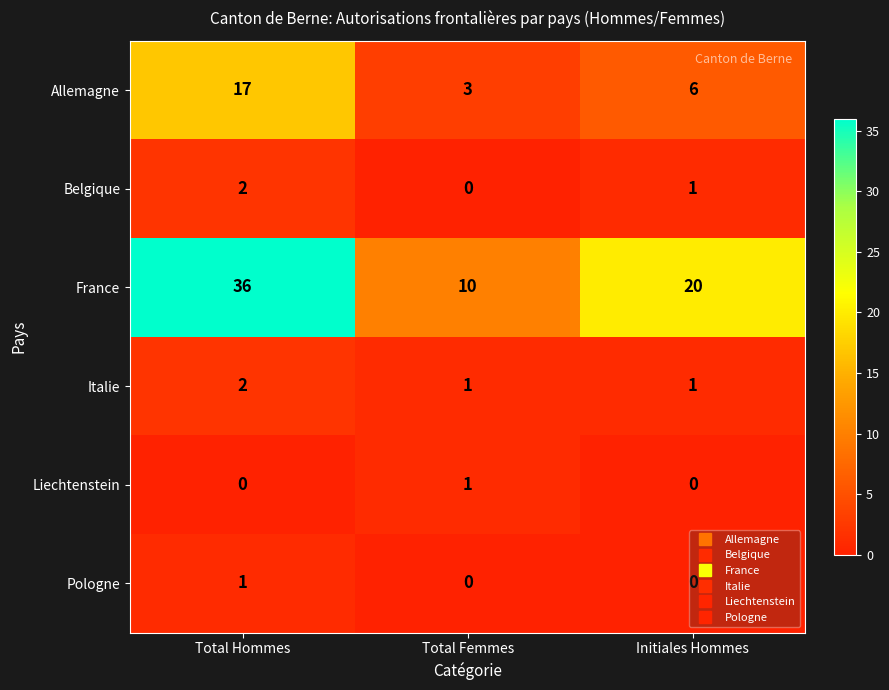

Is it true that Allemagne equals 6 at Initiales Hommes?

True